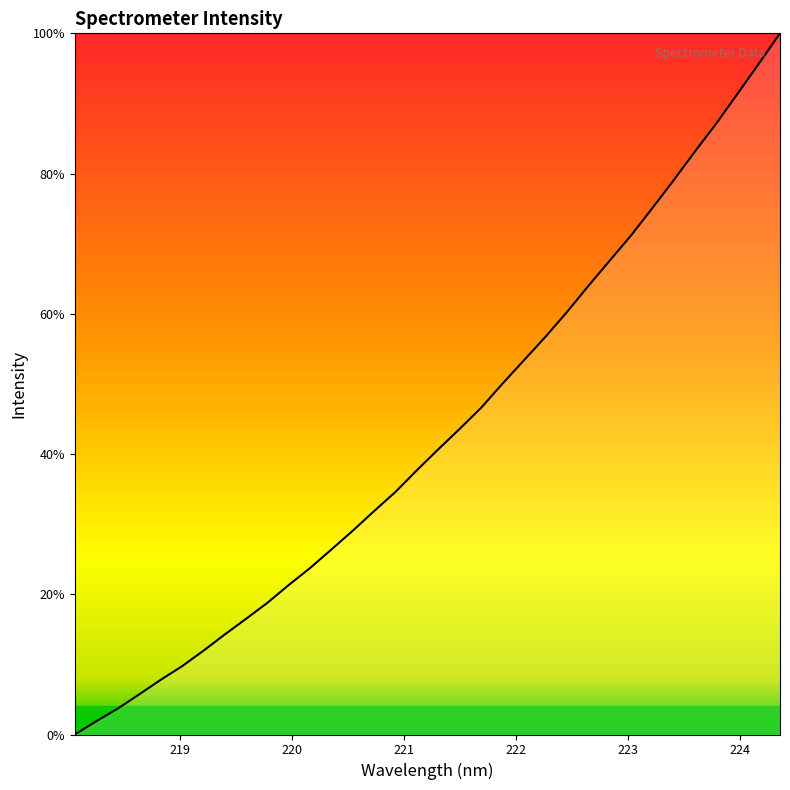

What is the maximum value shown in the chart?

100.0